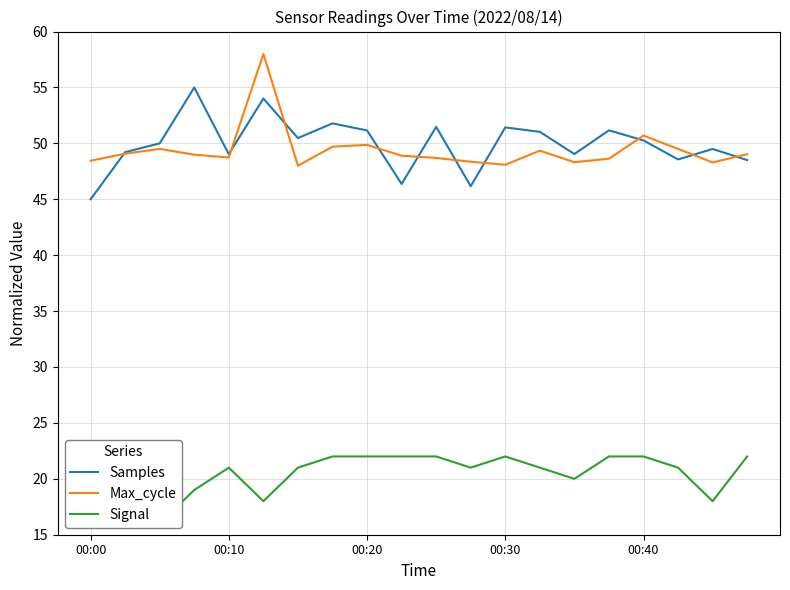

True or false: Max_cycle and Signal intersect in this chart.

False